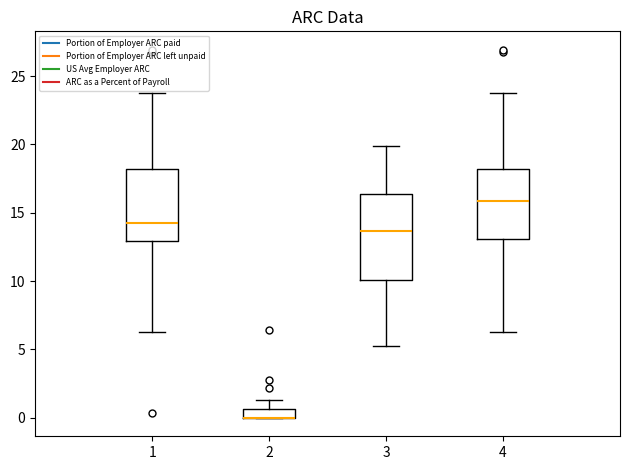

Where does the median line of the box at x = 1 sit on the y-axis? The values are not printed on the chart, so give them approximately, as read against the axis.

14.0